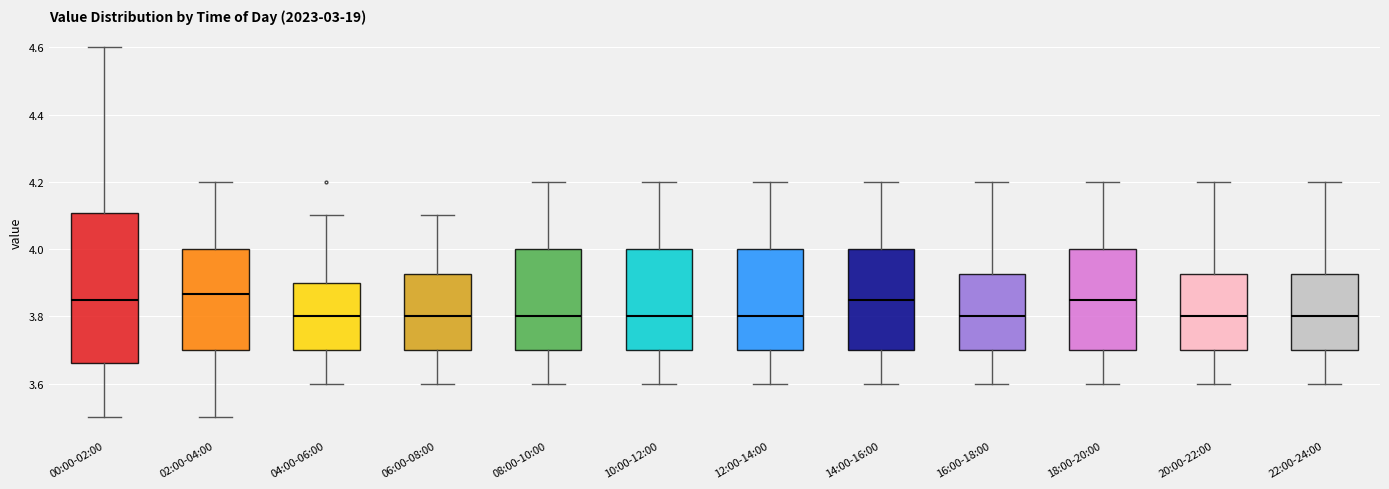

Reading left to right, read every box against the y-axis: the position of its median line, the range the box covers, and the ends of its whiskers. The values are not printed on the chart, so give them approximately, as read against the axis.

00:00-02:00: median 3.86, box 3.66 to 4.10, whiskers 3.50 to 4.60
02:00-04:00: median 3.86, box 3.70 to 4.00, whiskers 3.50 to 4.20
04:00-06:00: median 3.80, box 3.70 to 3.90, whiskers 3.60 to 4.10
06:00-08:00: median 3.80, box 3.70 to 3.92, whiskers 3.60 to 4.10
08:00-10:00: median 3.80, box 3.70 to 4.00, whiskers 3.60 to 4.20
10:00-12:00: median 3.80, box 3.70 to 4.00, whiskers 3.60 to 4.20
12:00-14:00: median 3.80, box 3.70 to 4.00, whiskers 3.60 to 4.20
14:00-16:00: median 3.86, box 3.70 to 4.00, whiskers 3.60 to 4.20
16:00-18:00: median 3.80, box 3.70 to 3.92, whiskers 3.60 to 4.20
18:00-20:00: median 3.86, box 3.70 to 4.00, whiskers 3.60 to 4.20
20:00-22:00: median 3.80, box 3.70 to 3.92, whiskers 3.60 to 4.20
22:00-24:00: median 3.80, box 3.70 to 3.92, whiskers 3.60 to 4.20